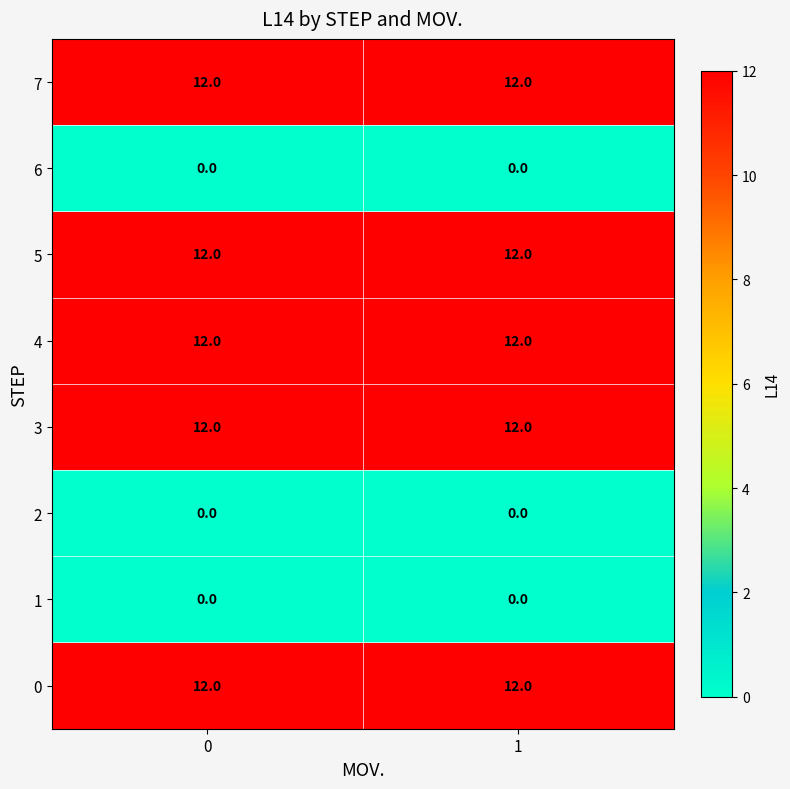

What is the total value across all series at 1?

60